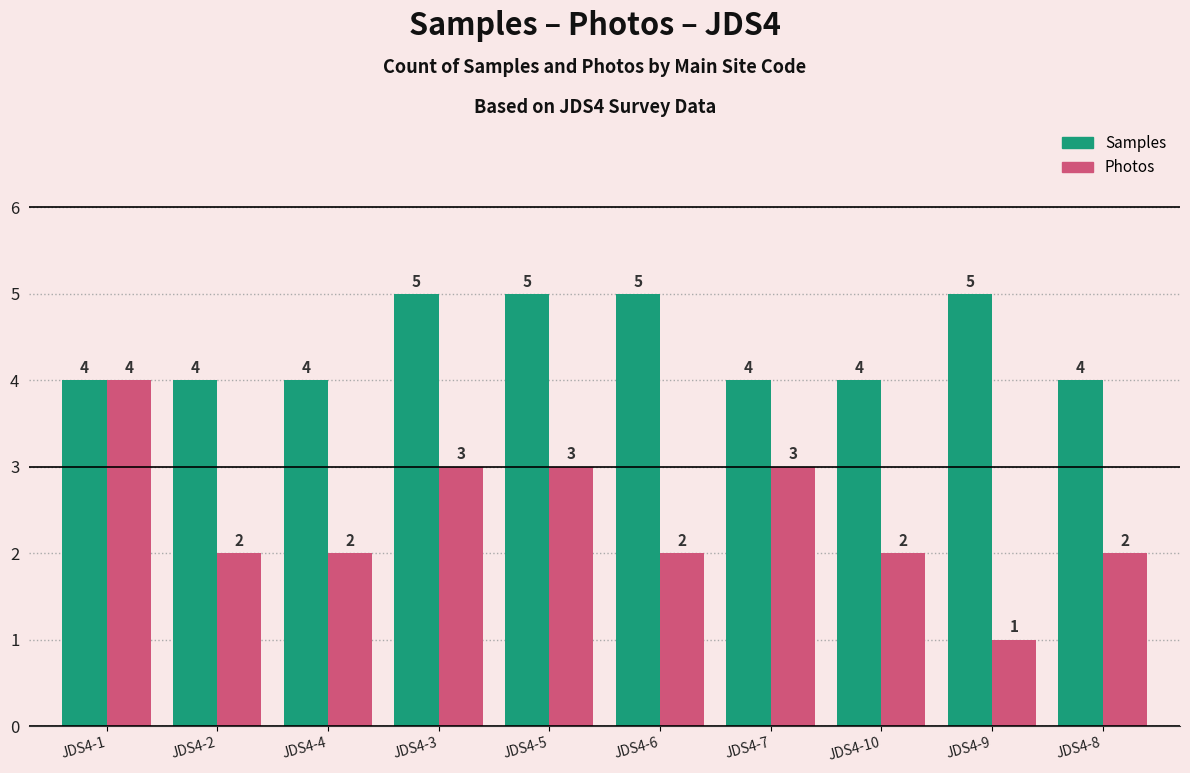

How many bars are there in total?

20